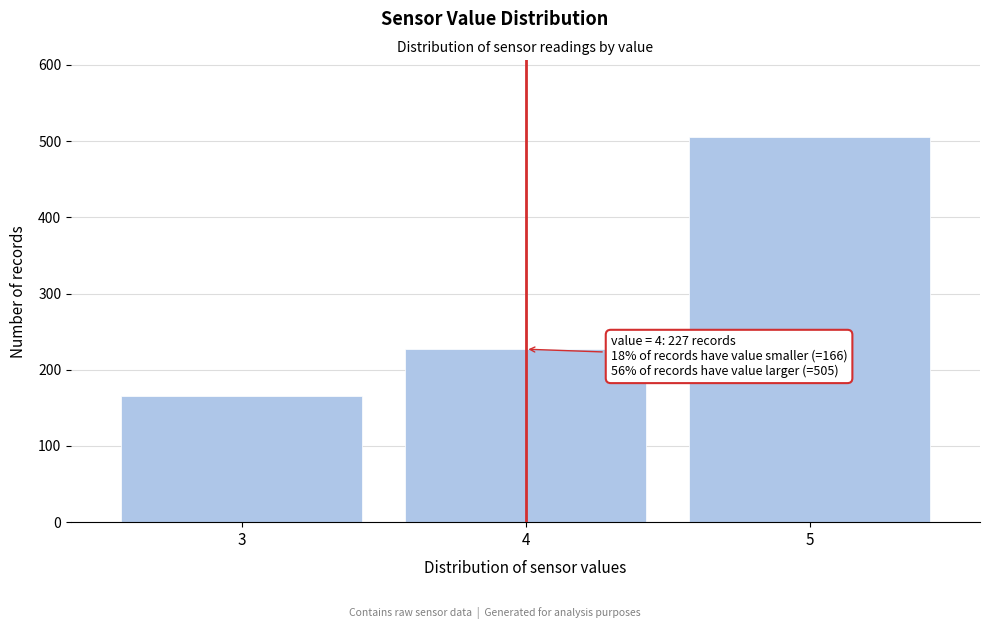

Reading left to right, what are all the values shown in this chart?

166	227	505